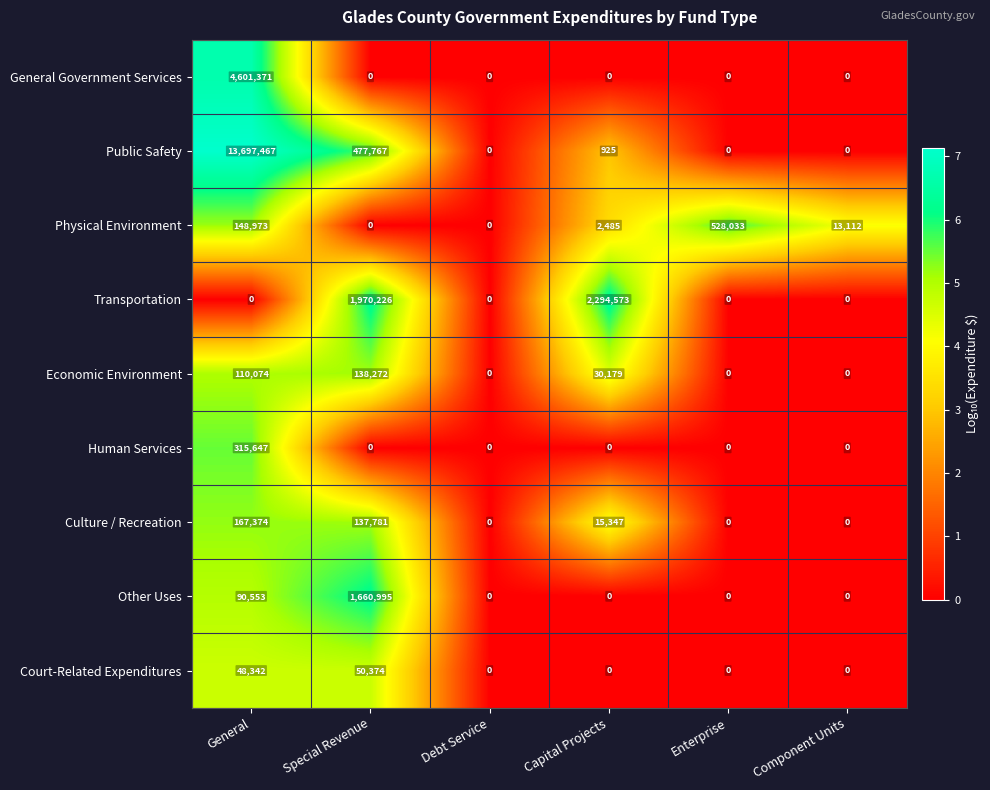

What is the total value across all series at Enterprise?

528033